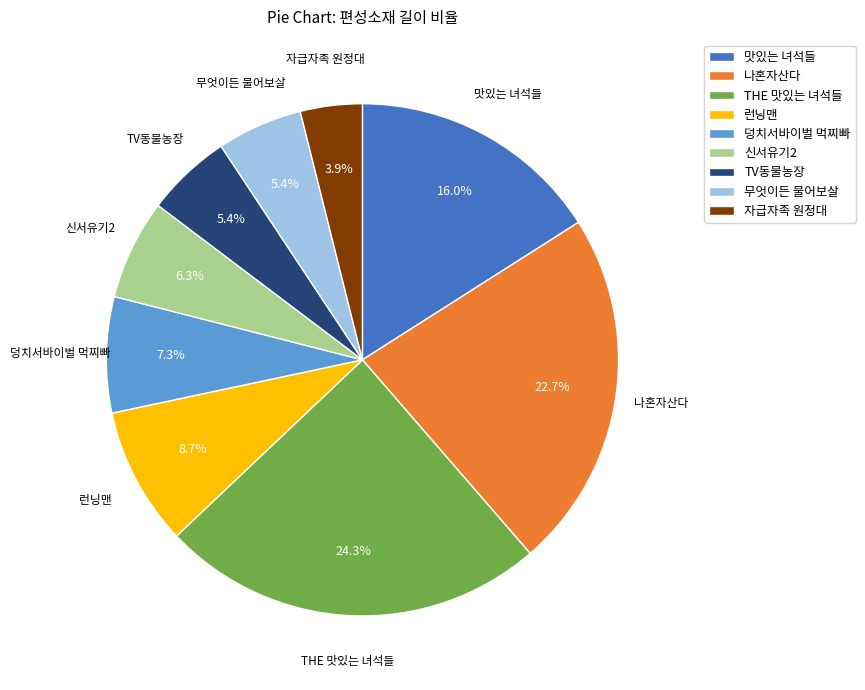

Does any single category account for the majority?

No